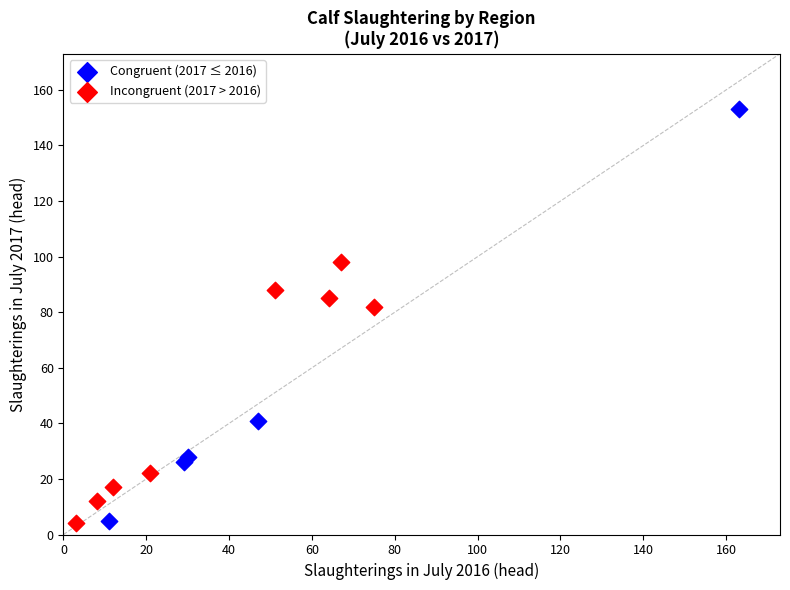

Which series contains the highest Y value?

Congruent (2017 ≤ 2016)